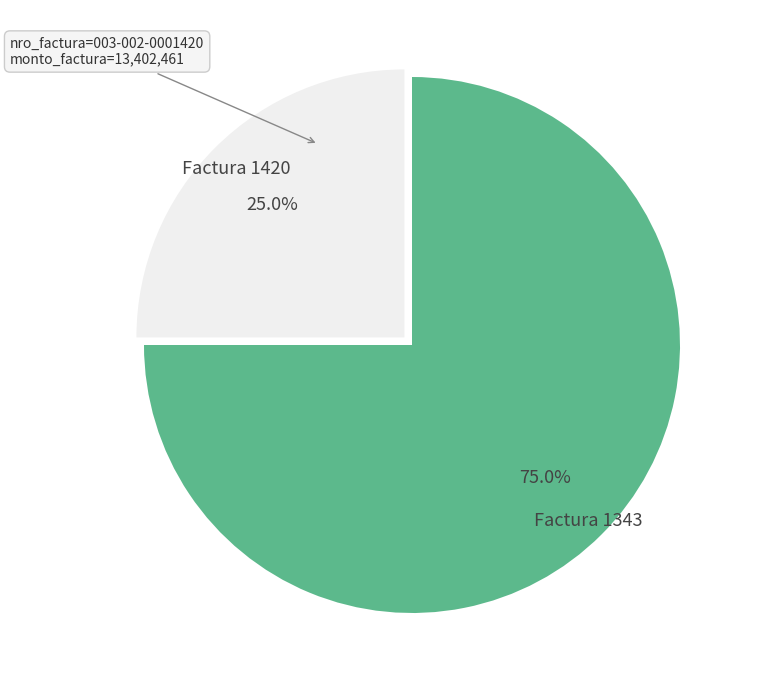

Is there a majority slice in this chart?

Yes